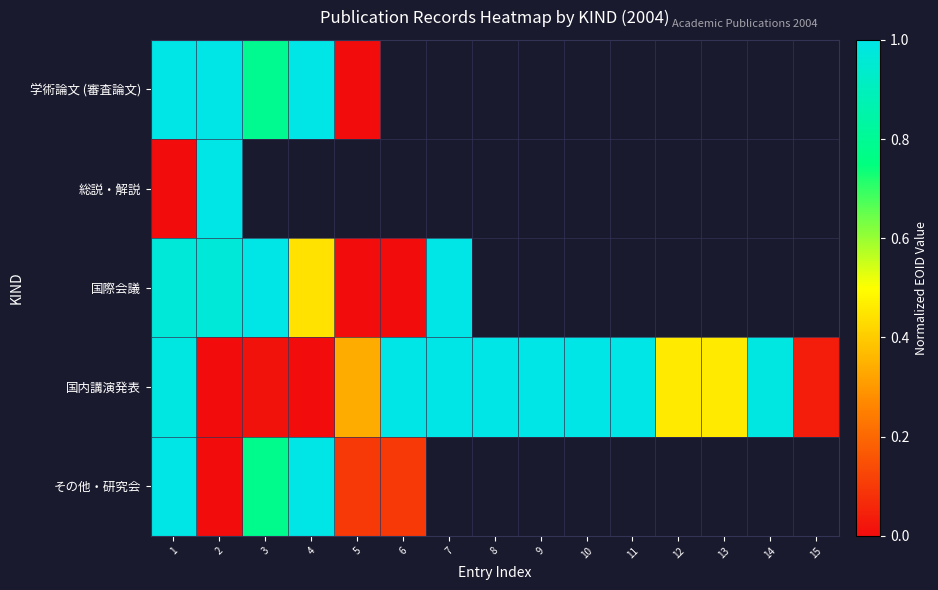

Rank the categories by 学術論文 (審査論文) value from lowest to highest.

5, 3, 1, 2, 4, 6, 7, 8, 9, 10, 11, 12, 13, 14, 15